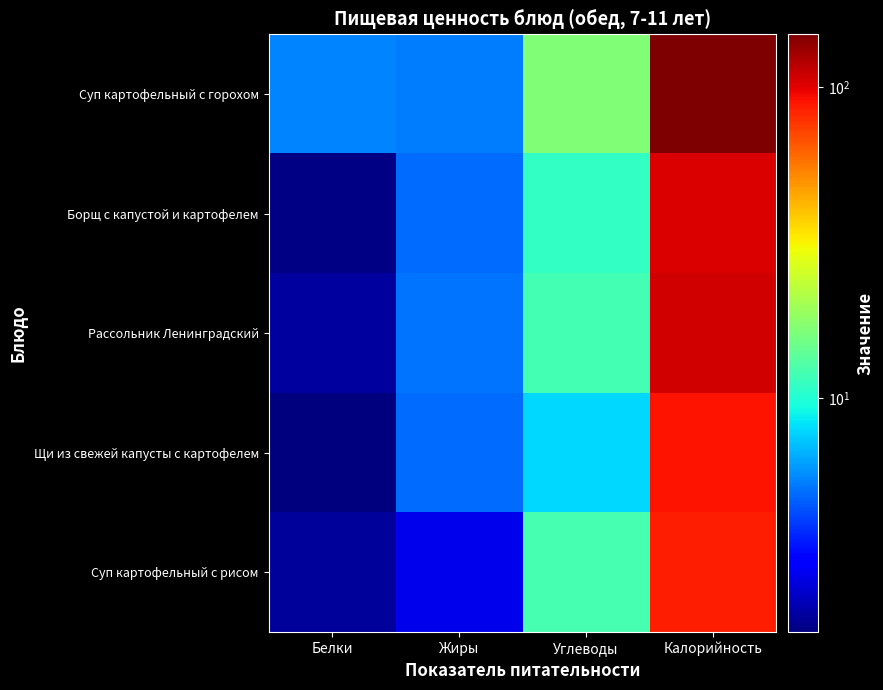

Which series has the largest total across all categories?

Суп картофельный с горохом